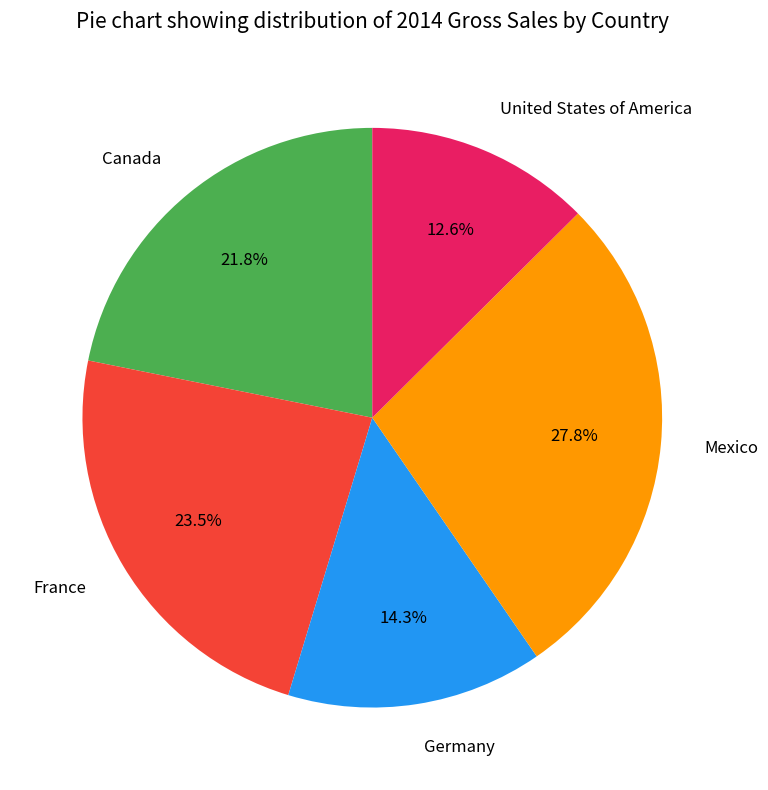

Is there a majority slice in this chart?

No